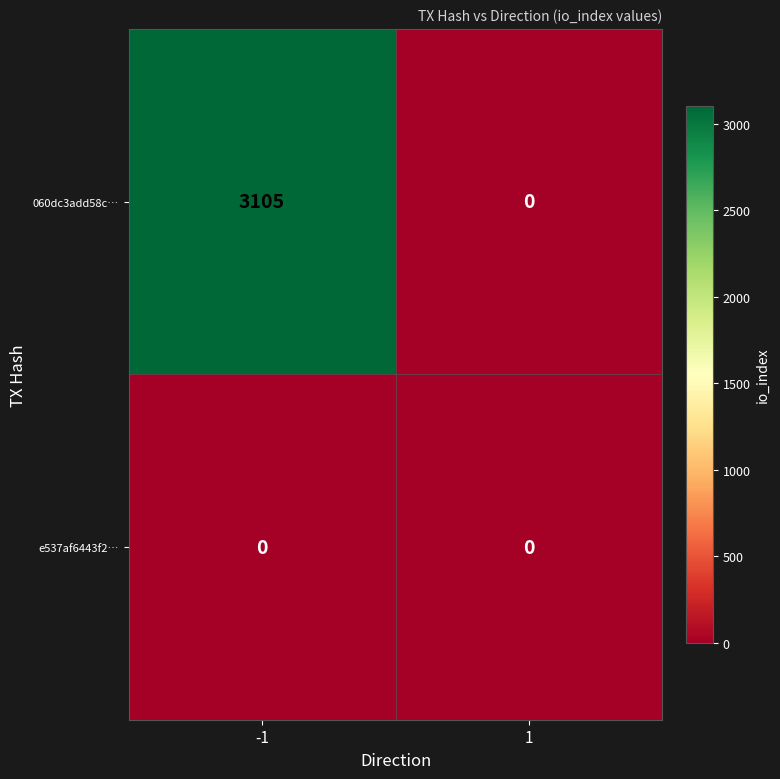

List the series in order of their overall mean, lowest first.

e537af6443f2…, 060dc3add58c…